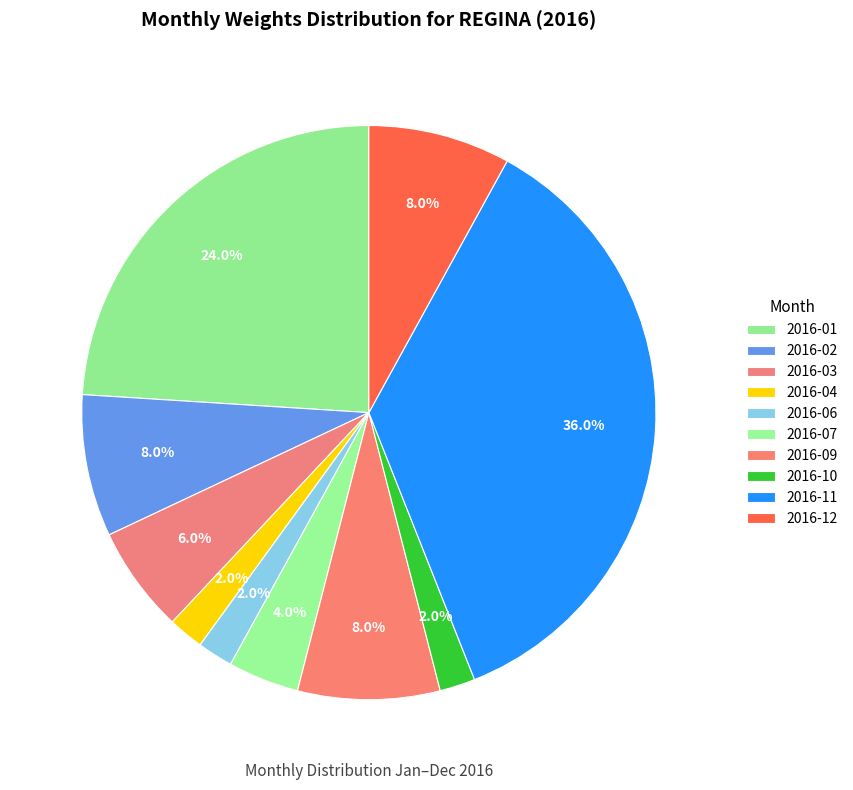

How many slices are in this pie chart?

10